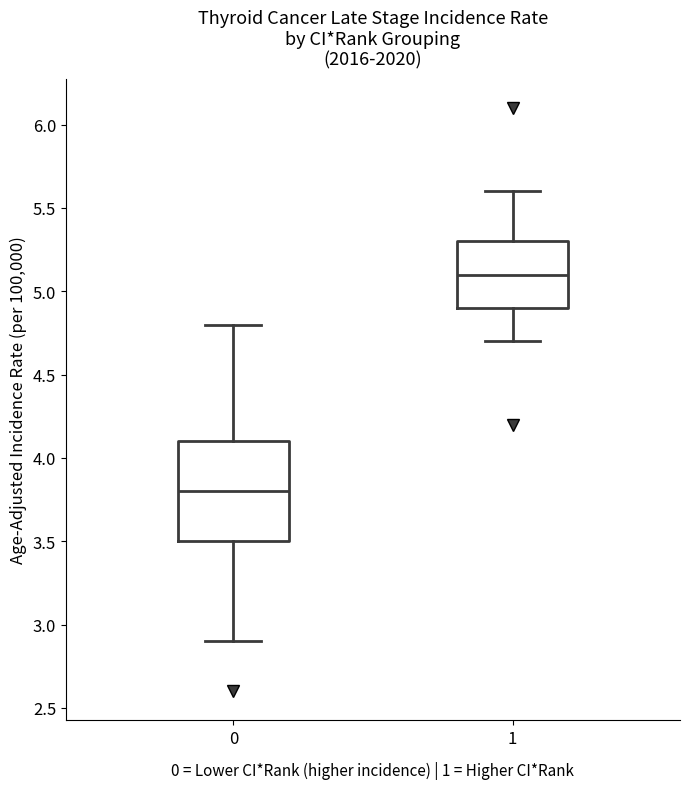

Which box's median line is the lowest?

0